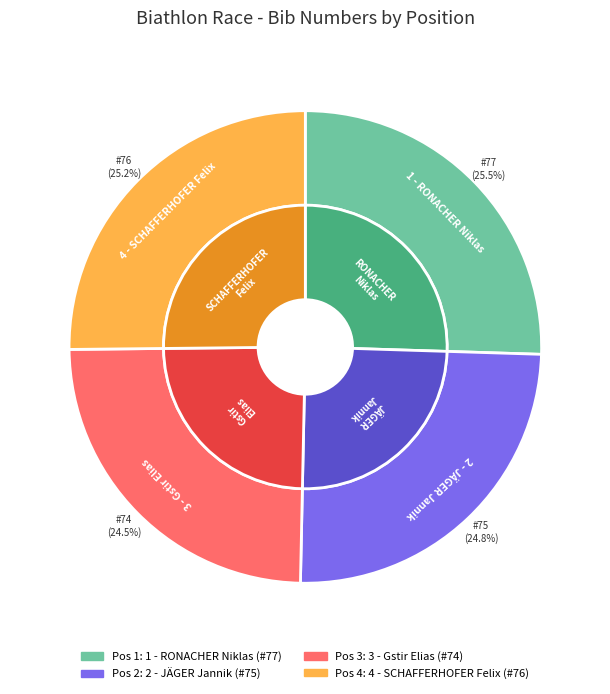

How many segments does this pie chart have?

4